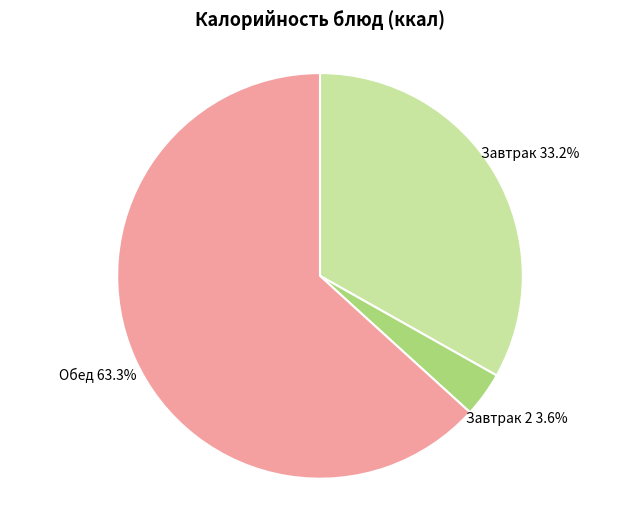

Which has a higher value, Завтрак or Обед?

Обед